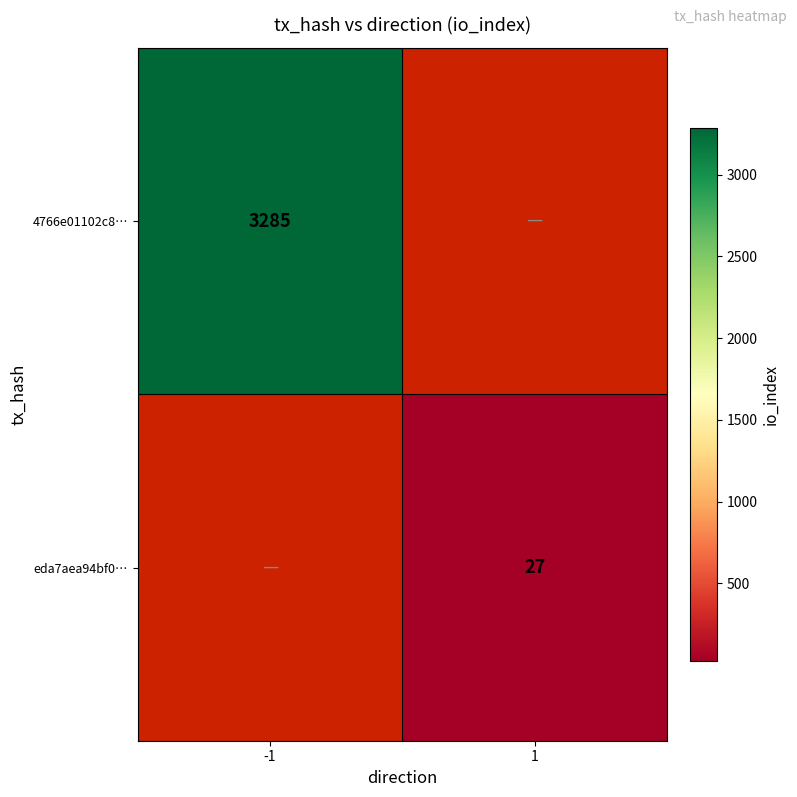

At how many categories does at least one series exceed 3158?

1